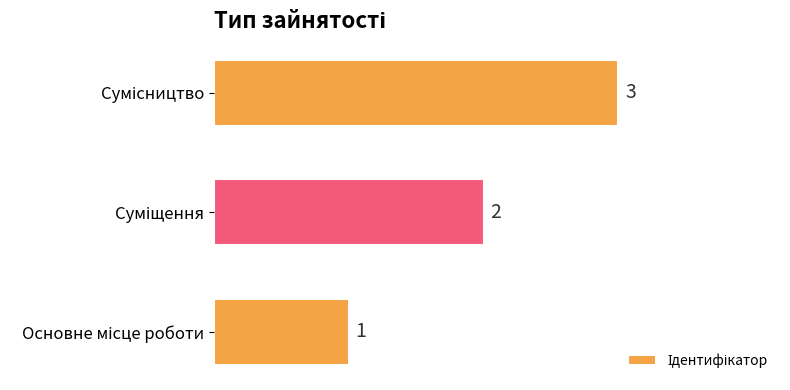

How many values are between 1 and 3?

3